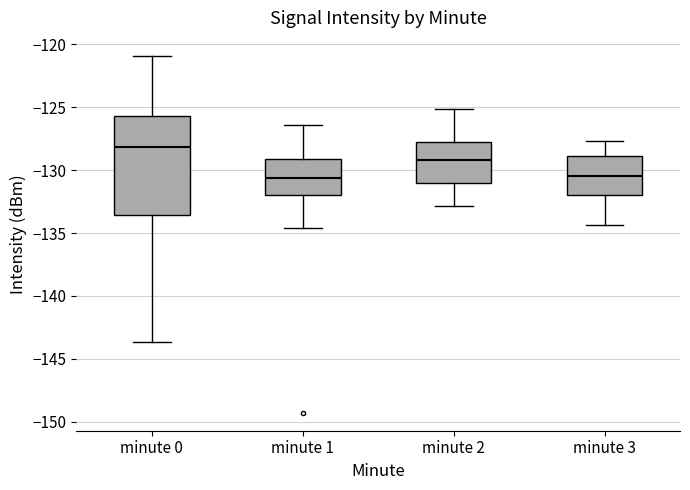

Reading left to right, read every box against the y-axis: the position of its median line, the range the box covers, and the ends of its whiskers. The values are not printed on the chart, so give them approximately, as read against the axis.

minute 0: median -128.0, box -133.5 to -125.5, whiskers -143.5 to -121.0
minute 1: median -130.5, box -132.0 to -129.0, whiskers -134.5 to -126.5
minute 2: median -129.0, box -131.0 to -127.5, whiskers -133.0 to -125.0
minute 3: median -130.5, box -132.0 to -129.0, whiskers -134.5 to -127.5